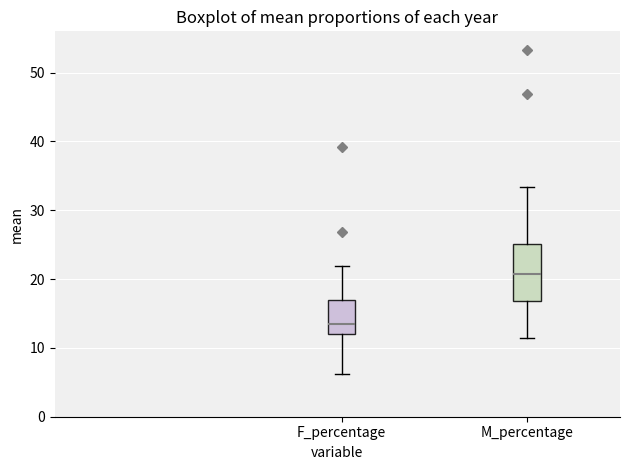

Reading left to right, transcribe this box plot: for each box, give where its median line is, the range the box spans, and where its two whiskers end, as read against the y-axis. The values are not printed on the chart, so give them approximately, as read against the axis.

F_percentage: median 14, box 12 to 17, whiskers 6 to 22
M_percentage: median 21, box 17 to 25, whiskers 11 to 33